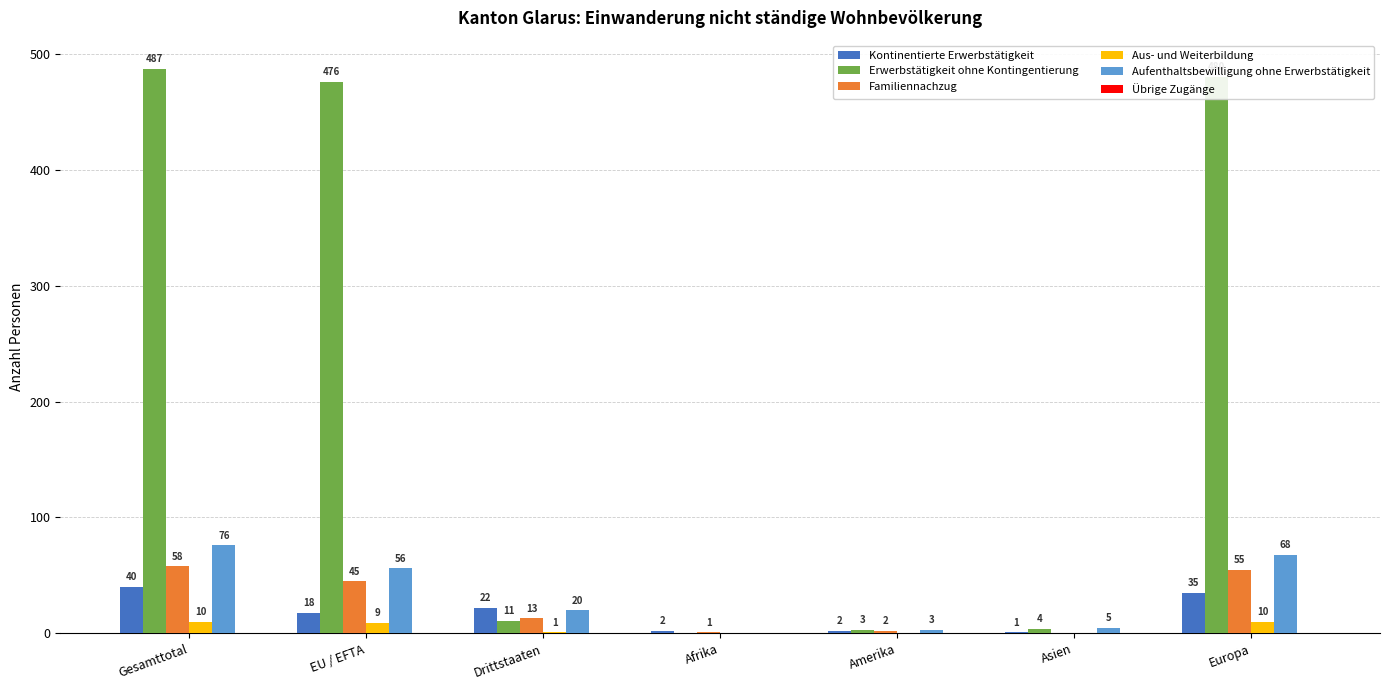

At which label is Kontinentierte Erwerbstätigkeit closest to 20?

EU / EFTA